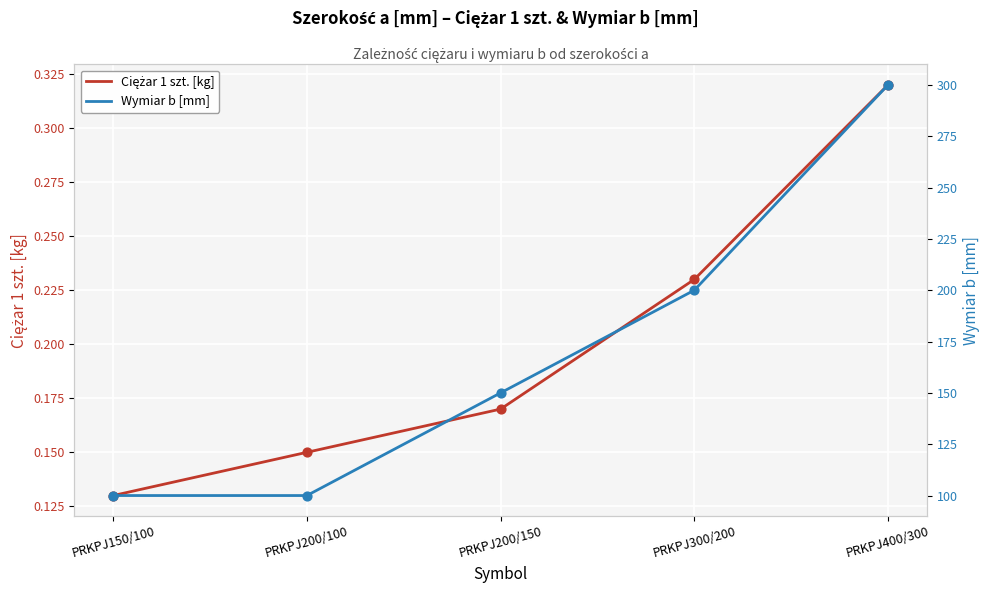

At which category is the sum across all series the highest?

PRKPJ400/300